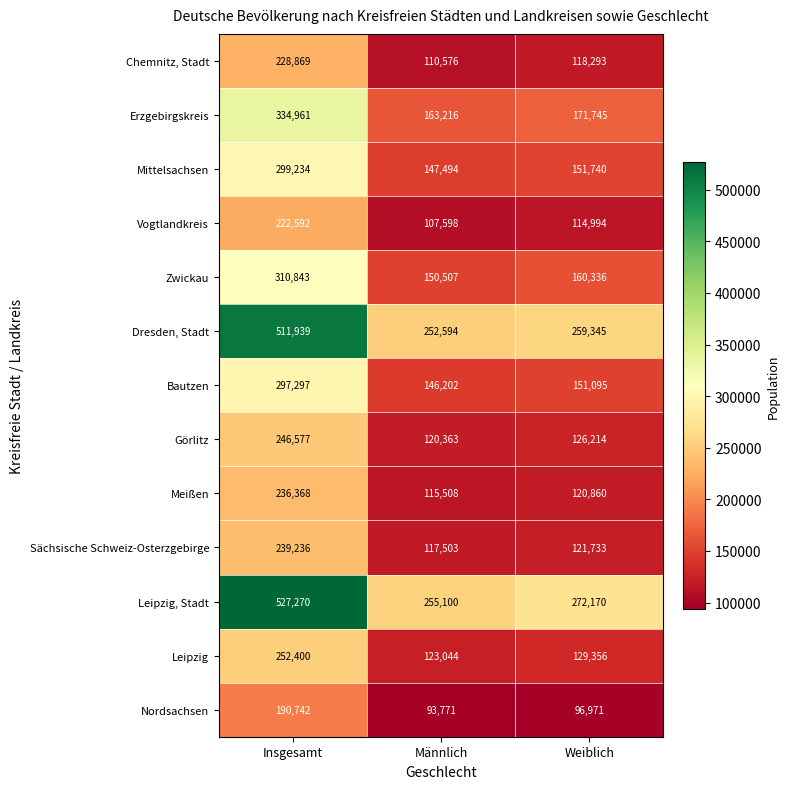

What is the sum of all Zwickau values?

621686